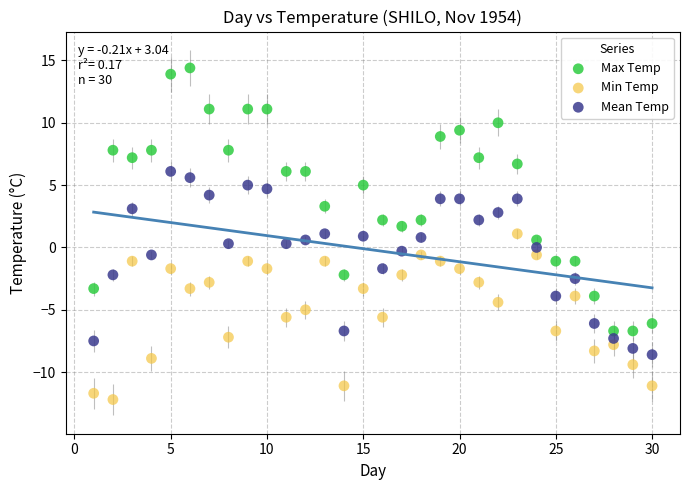

Which series reaches the minimum Y coordinate?

Min Temp